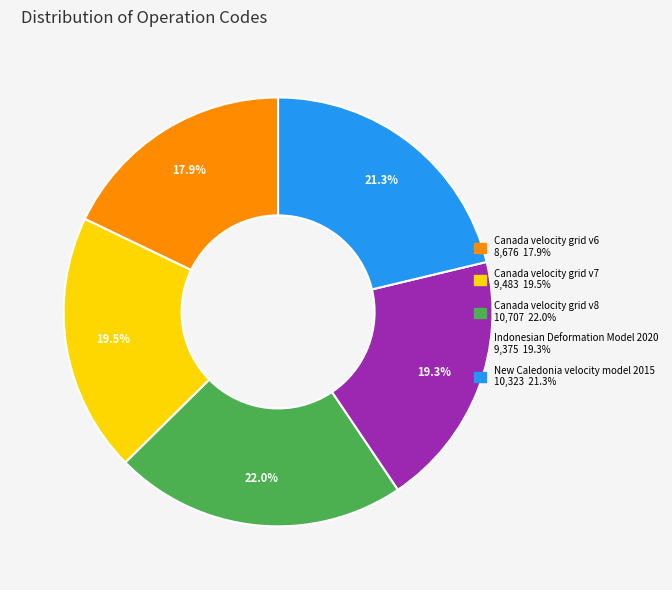

Is it true that New Caledonia velocity model 2015 is 14% of the pie?

False